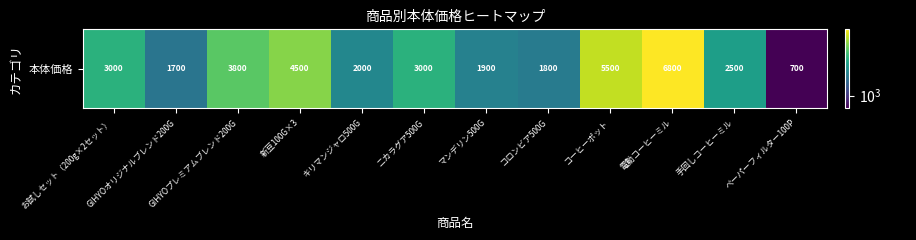

Approximately how many times larger is the value at コーヒーポット compared to コロンビア500G?

3.1